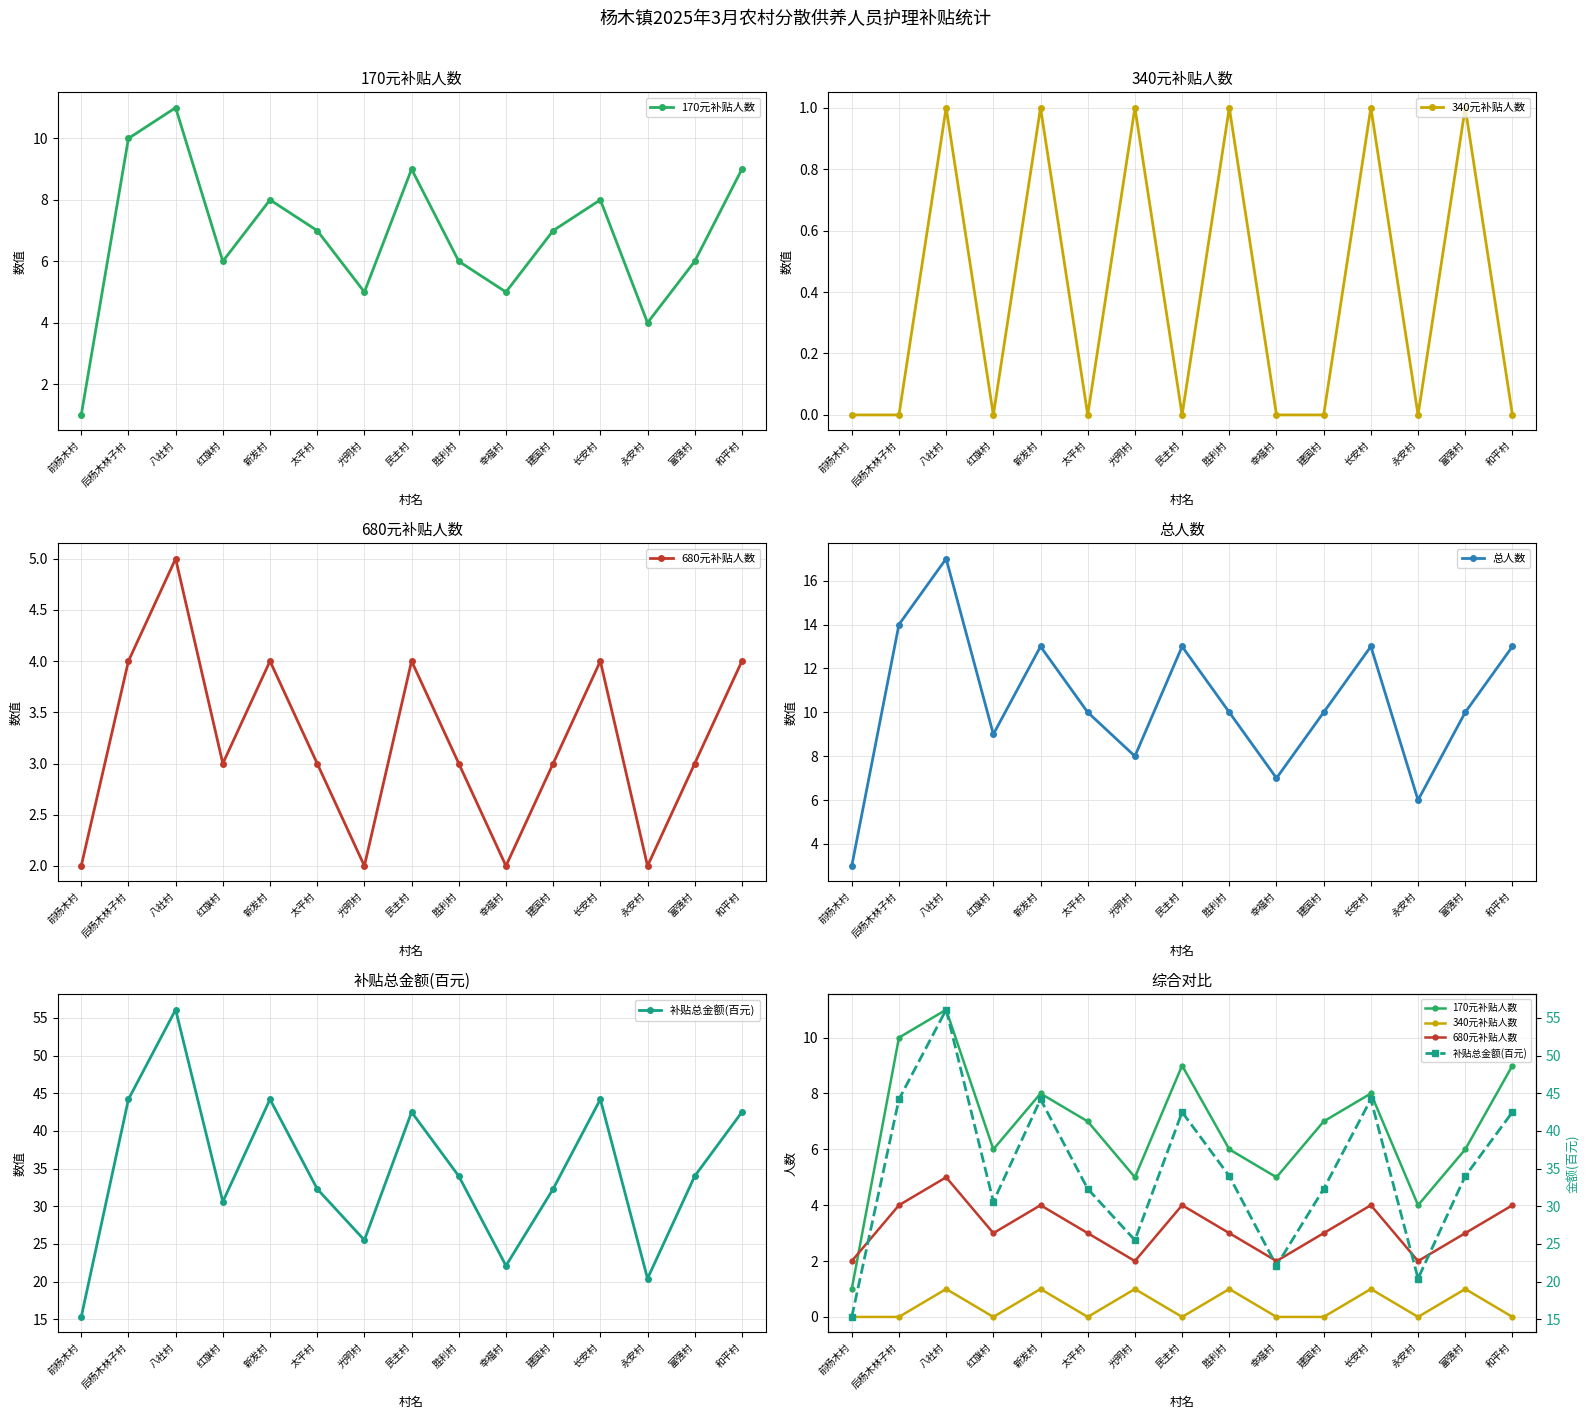

In 总人数, how many points are higher than both neighbors (excluding endpoints)?

4